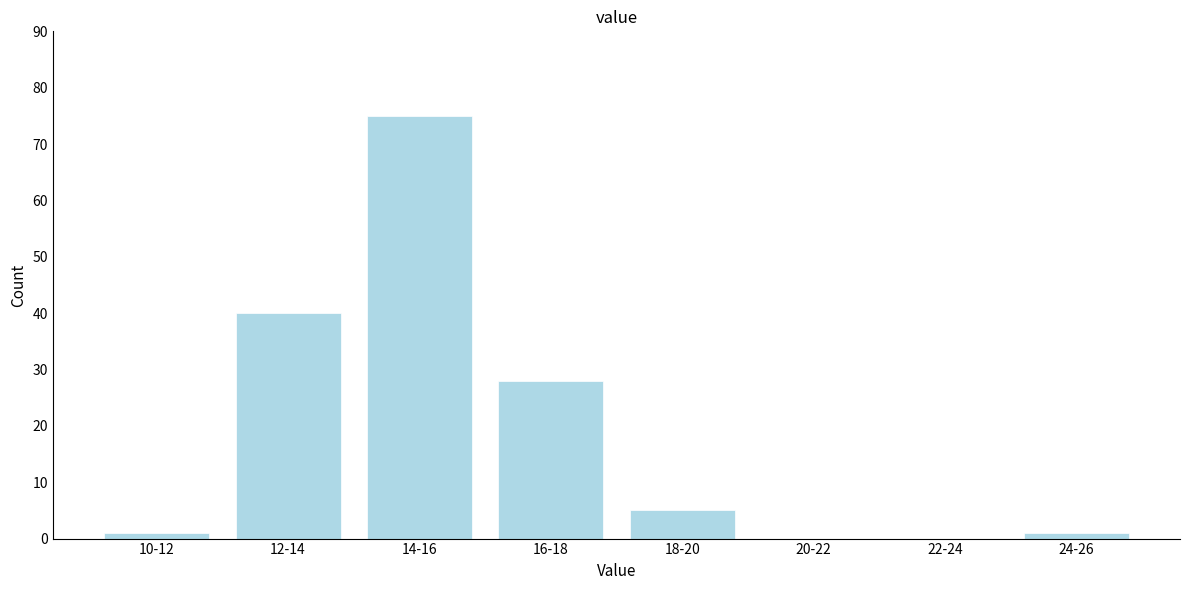

Reading left to right, extract all data points from this chart.

10-12=1	12-14=40	14-16=75	16-18=28	18-20=5	20-22=0	22-24=0	24-26=1